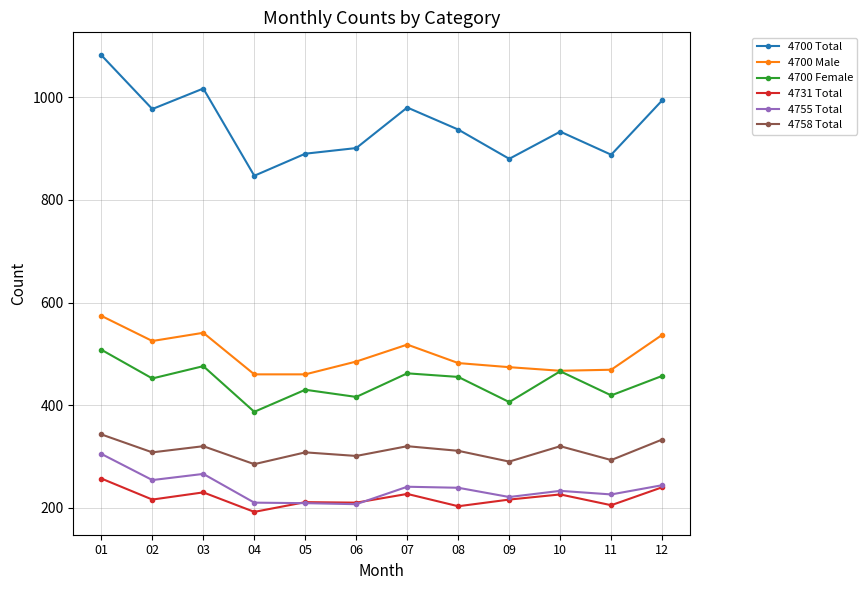

Which series changed the most between 03 and 10?

4700 Total